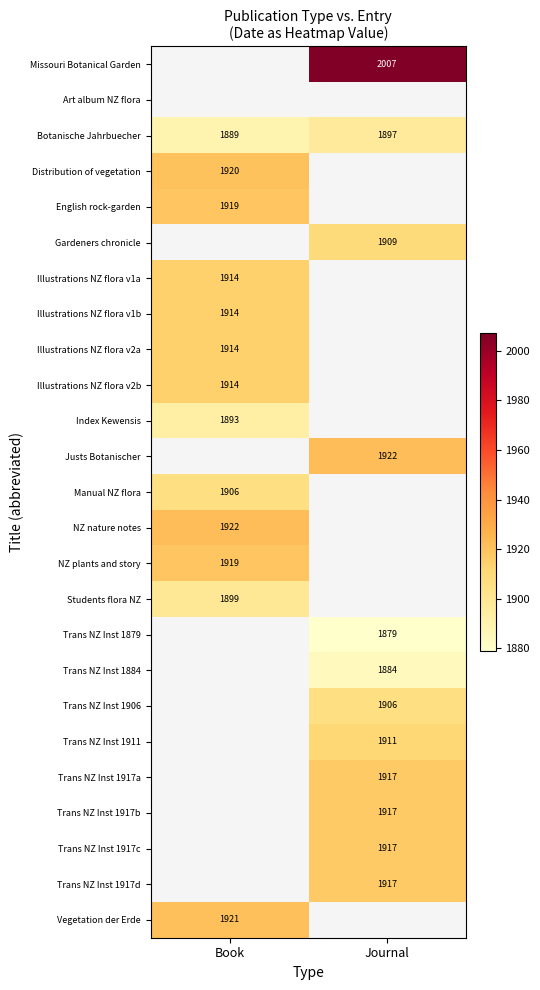

The value of Illustrations NZ flora v2a at Book is 1914. True or false?

True